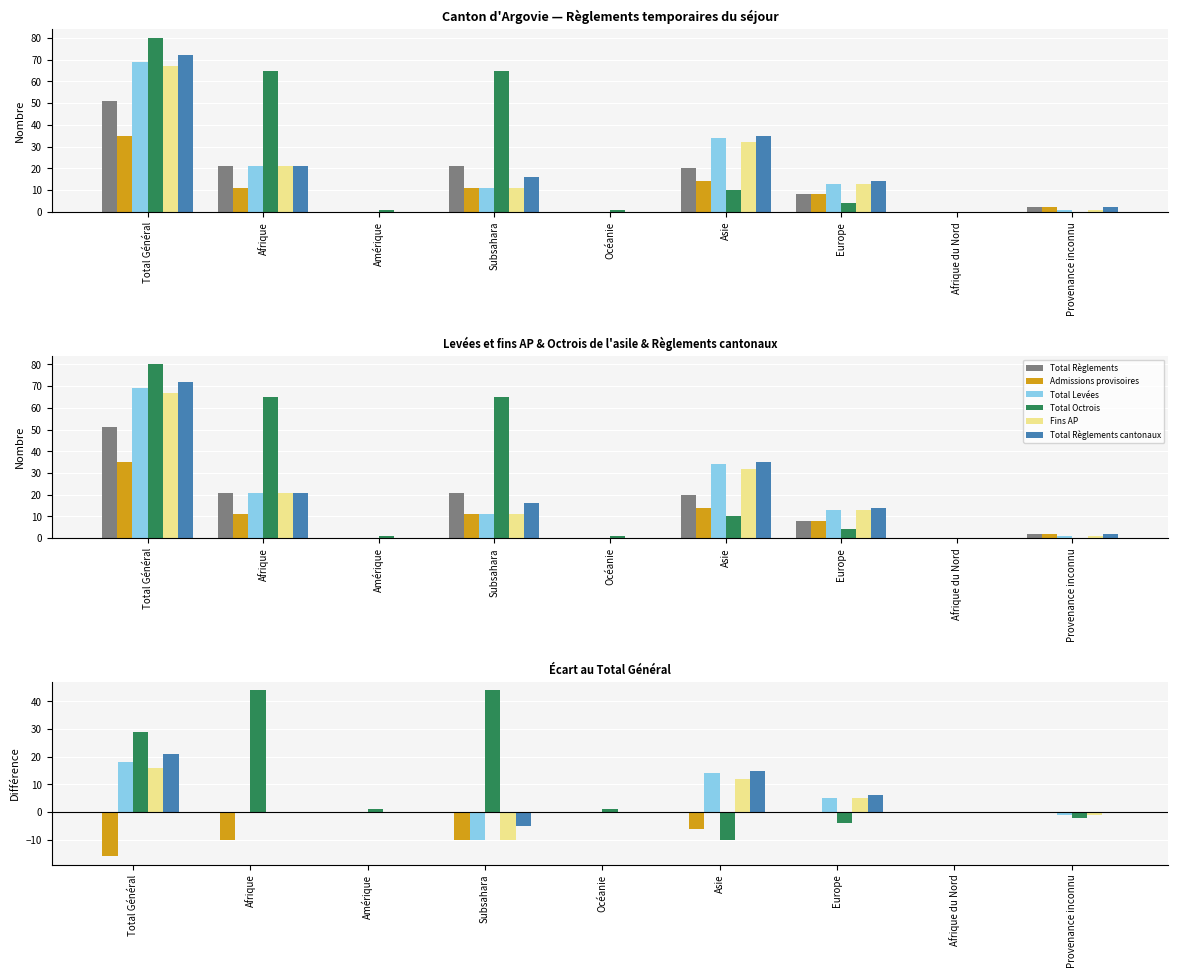

What is the difference between the second highest and second lowest values in the Total Octrois series?

48